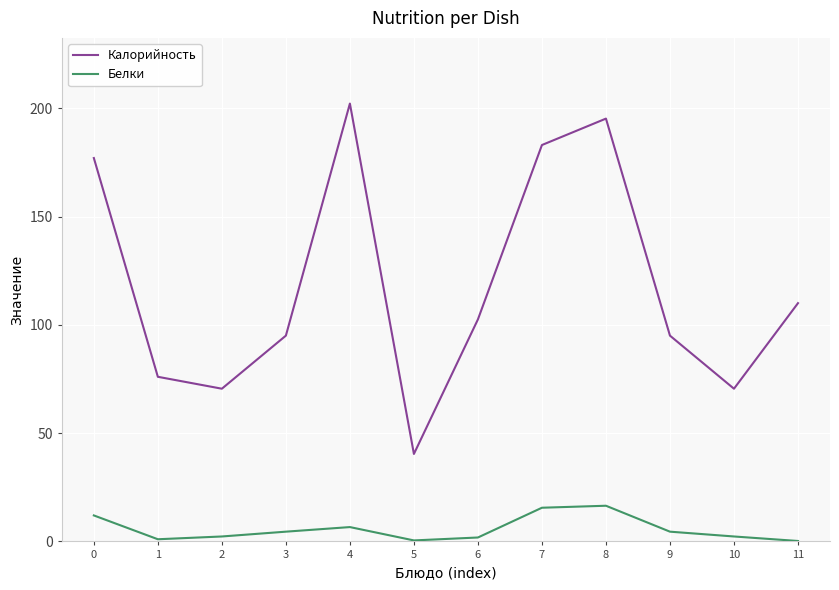

True or false: Калорийность has more than 1 interior local peaks.

True